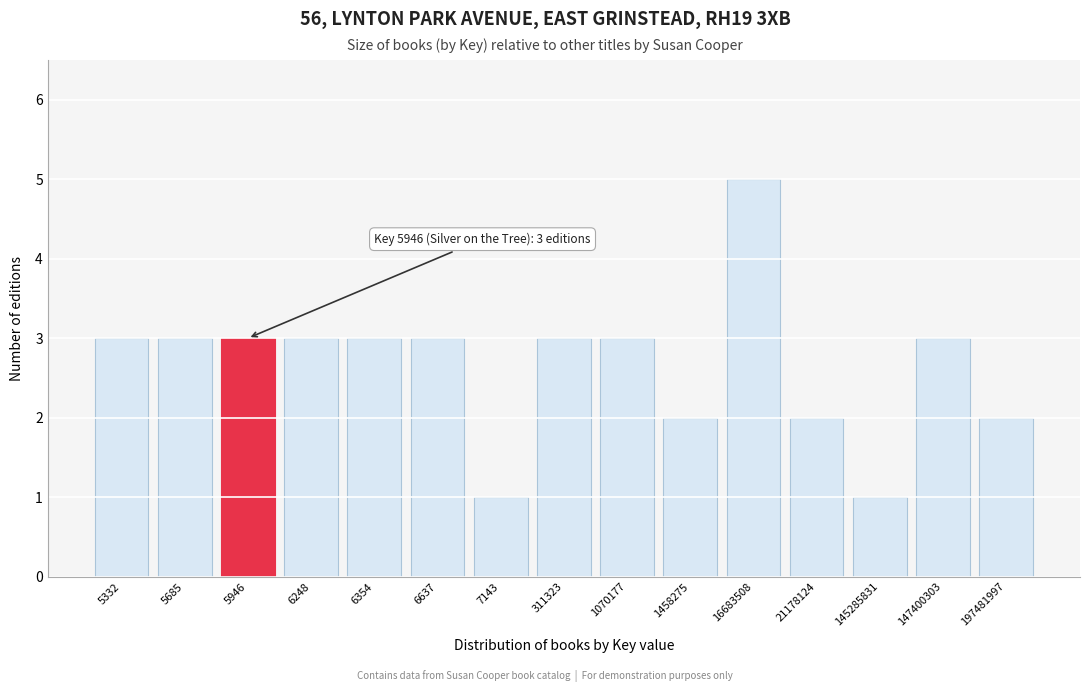

Reading left to right, list all the values displayed in this chart.

3	3	3	3	3	3	1	3	3	2	5	2	1	3	2